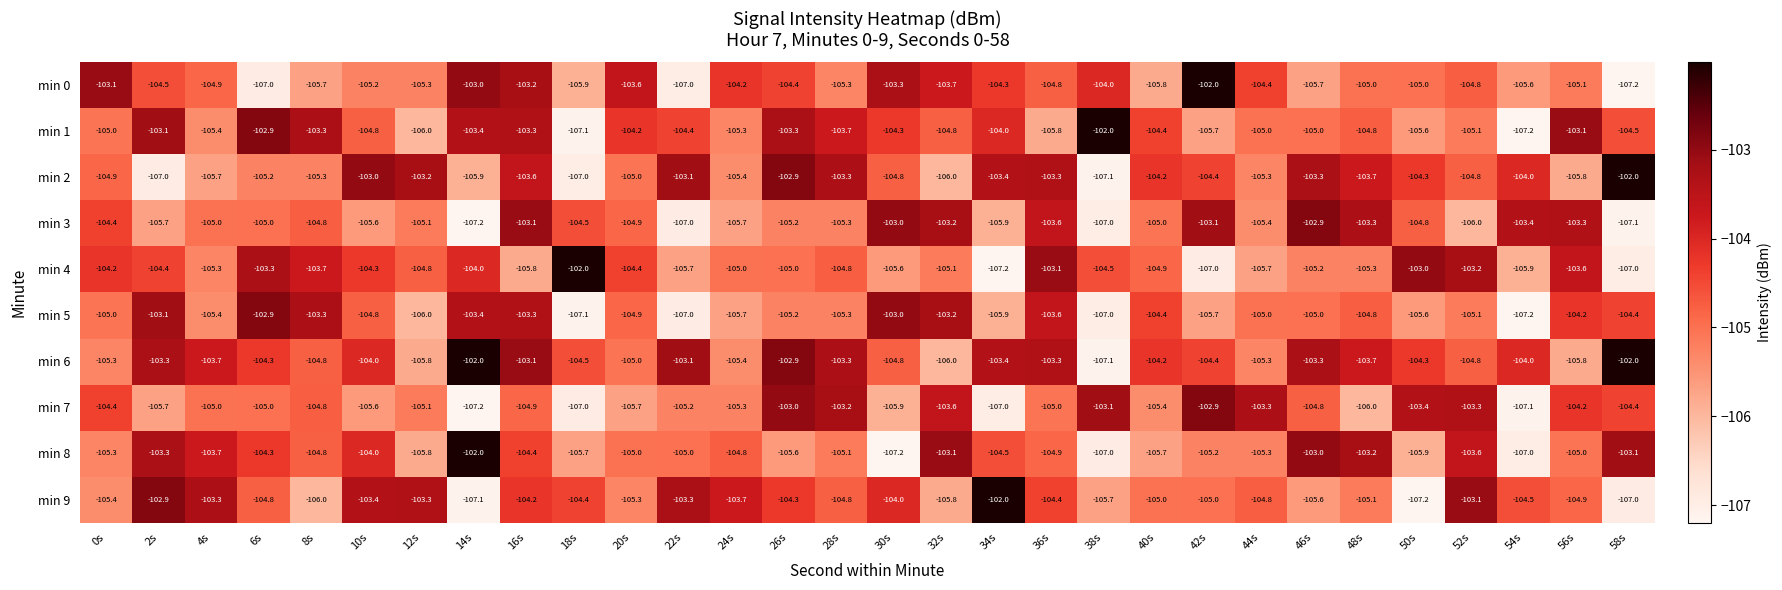

What is the greatest value displayed?

-102.0